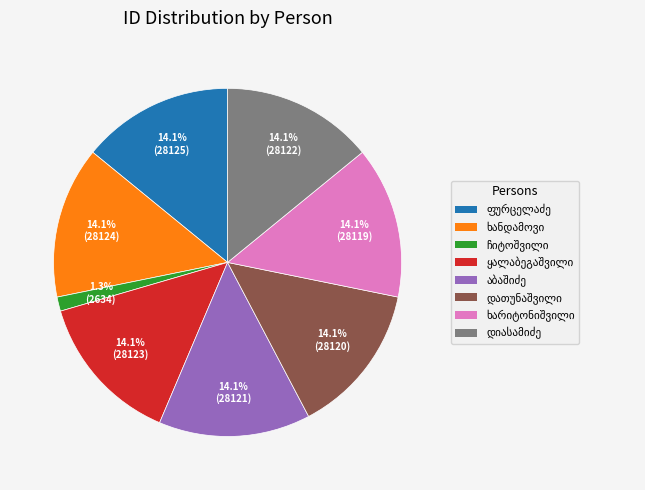

Does any single category account for the majority?

No